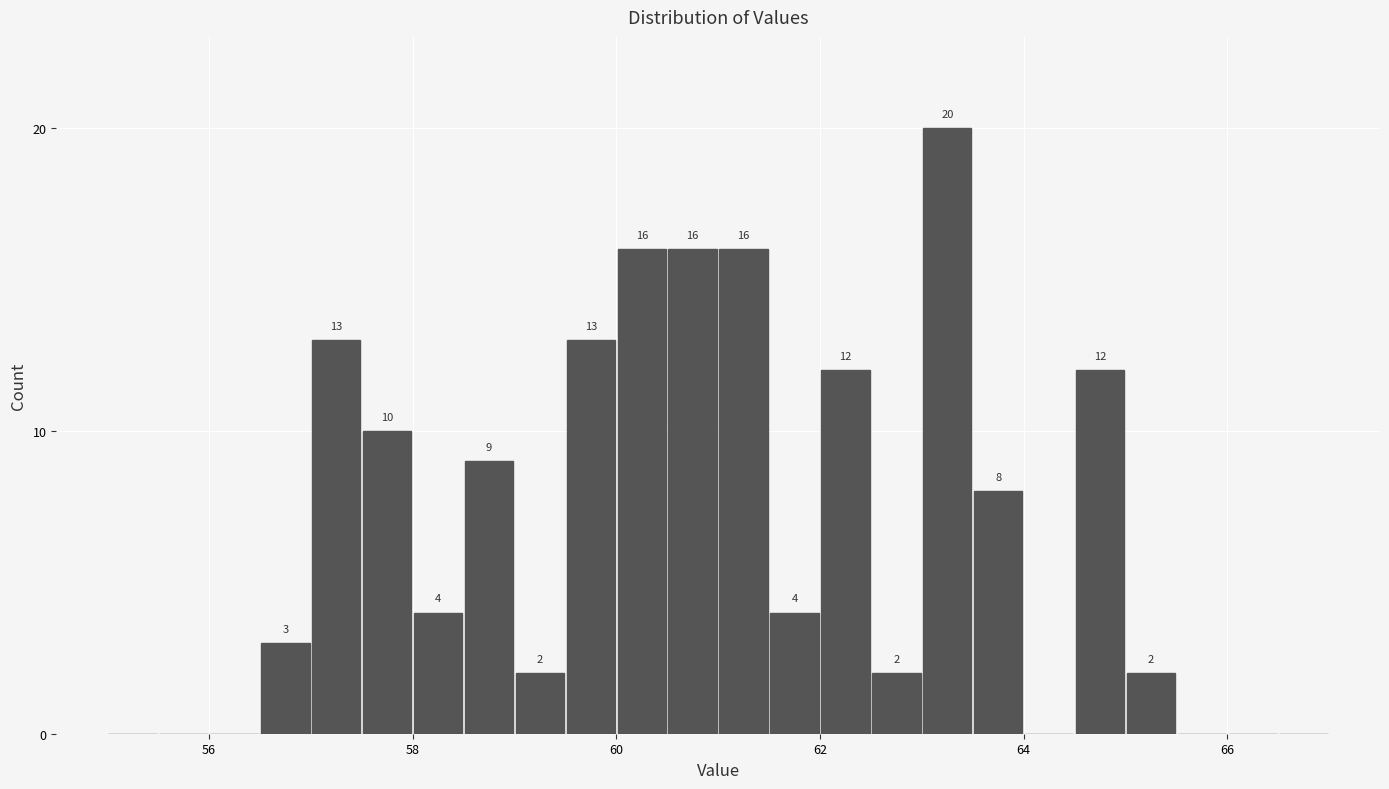

Around what value on the x-axis is the tallest bar? Give the approximate position of its centre, as read against the axis.

63.2